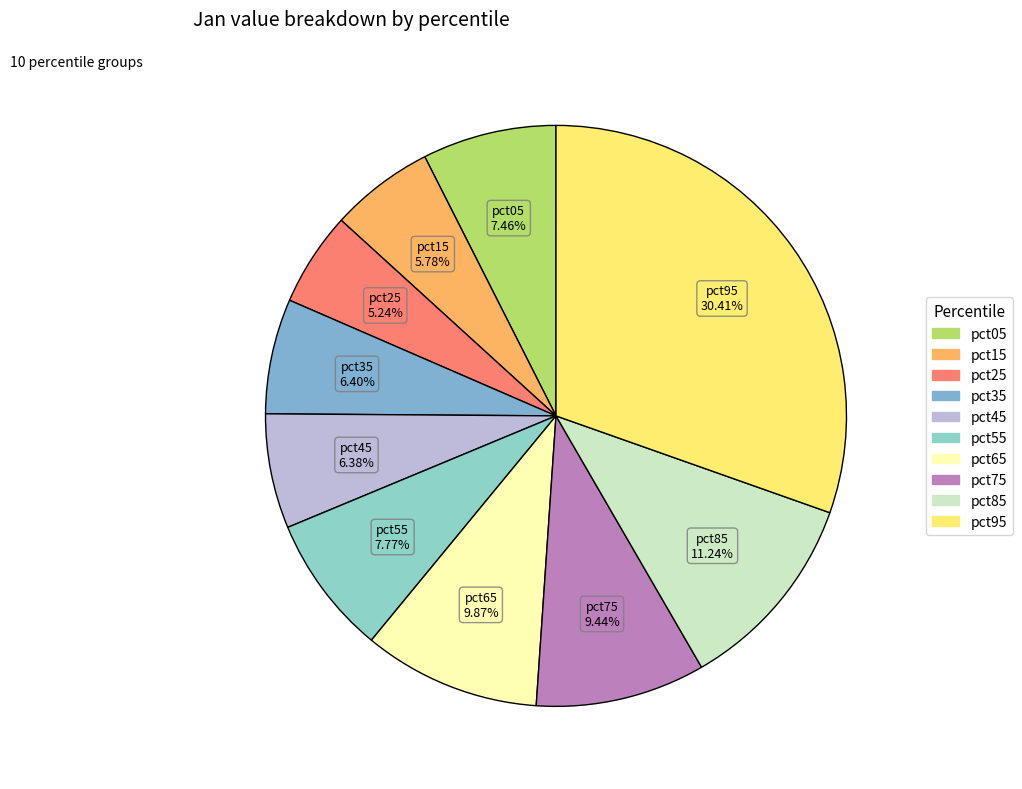

Which category has the smallest portion of the pie?

pct25